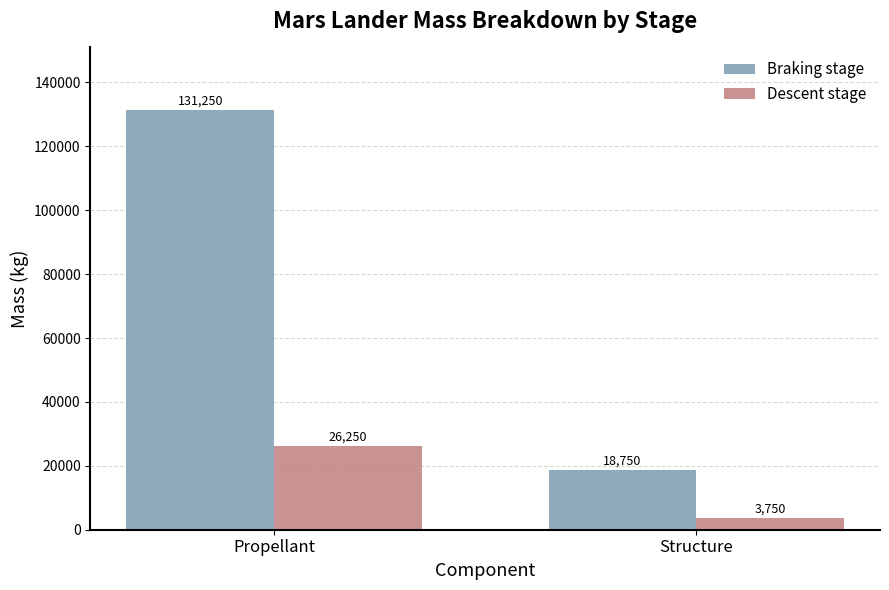

At how many categories does at least one series exceed 27180?

1